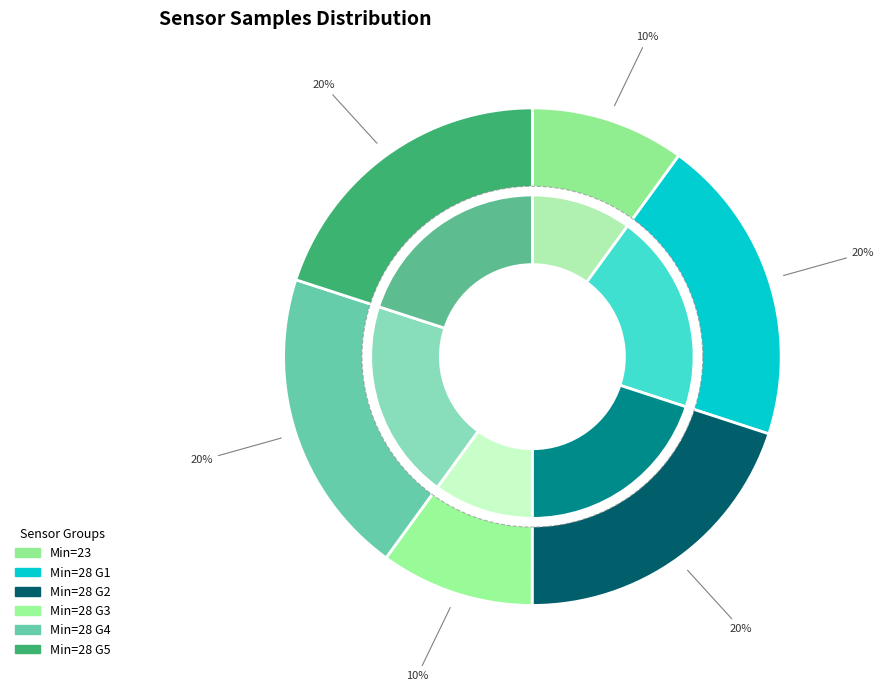

To the nearest percent, what percentage of the pie is 28?

10%